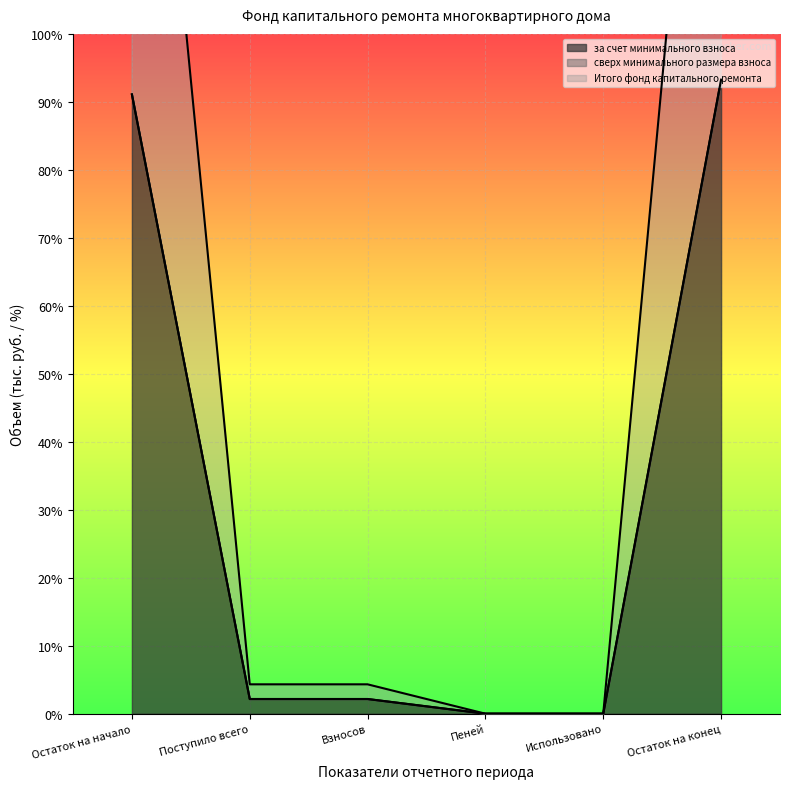

Which series has the widest spread of values?

за счет минимального взноса